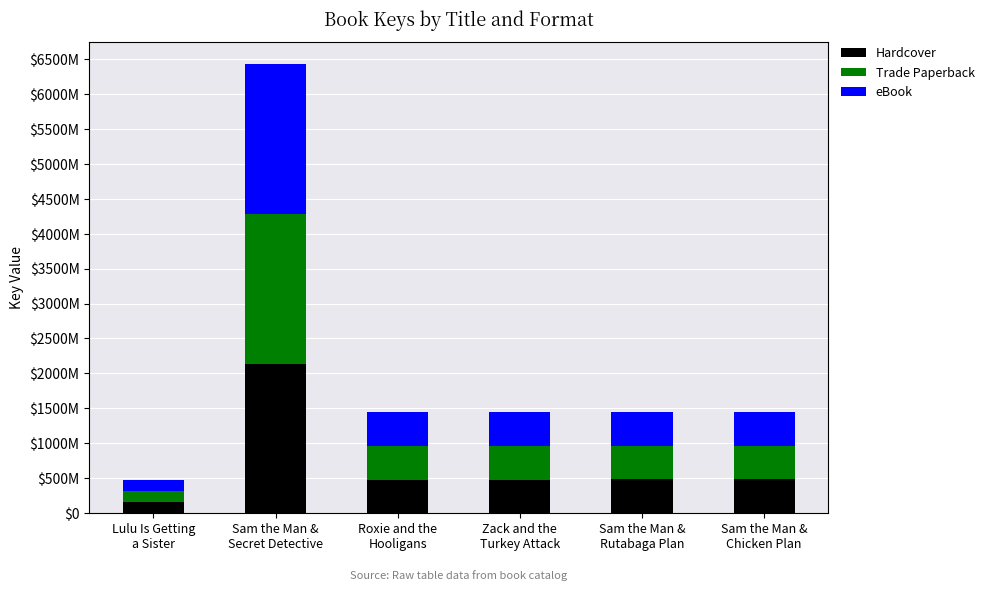

Are the bars horizontal?

No